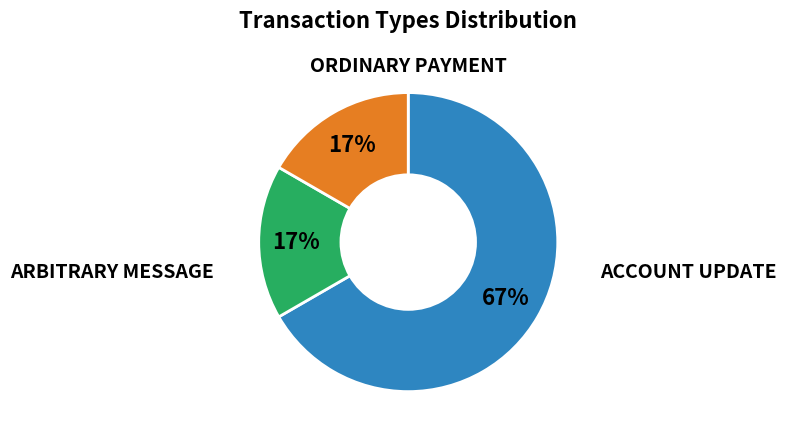

To the nearest percent, what is the average slice percentage?

33%